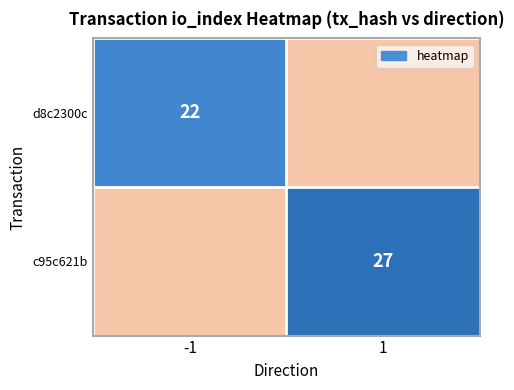

Is it true that d8c2300c equals 22 at -1?

True